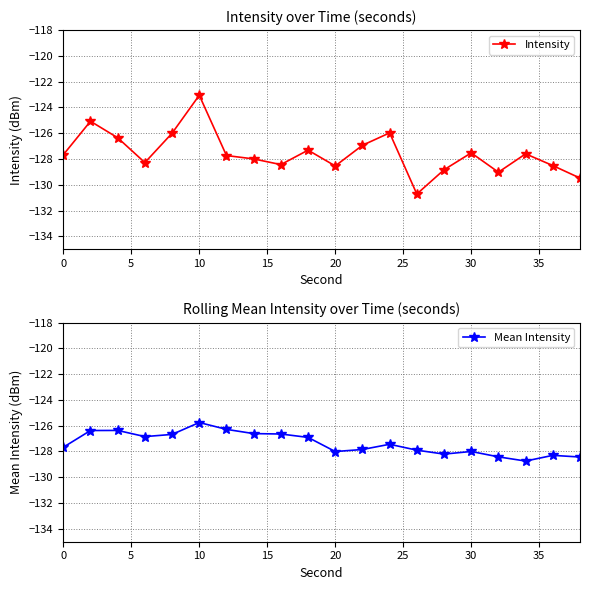

What is the sum of all Intensity values?

-2551.1